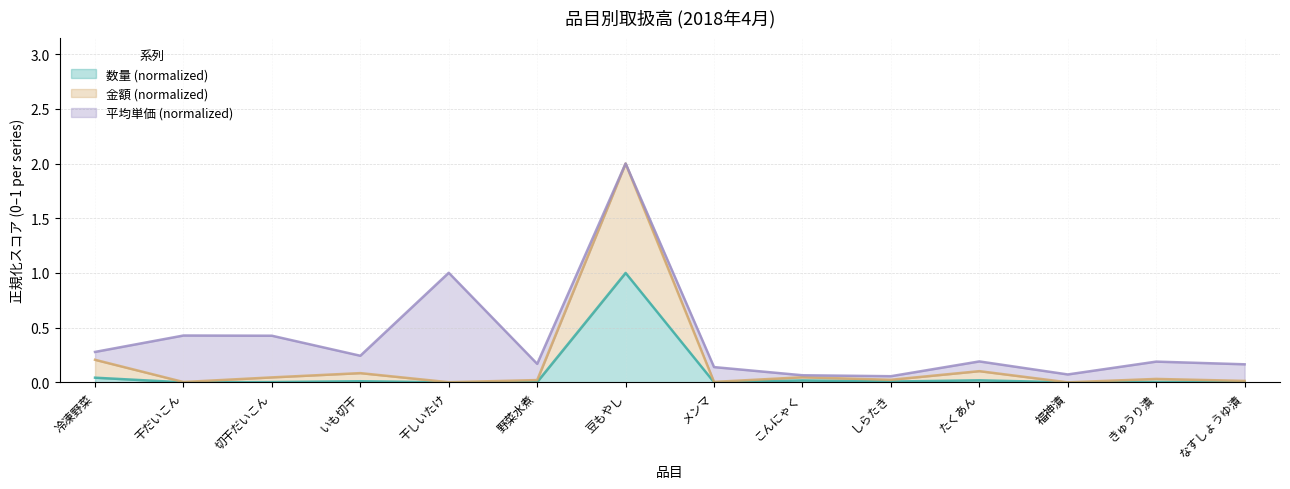

At which category is the sum across all series the highest?

豆もやし